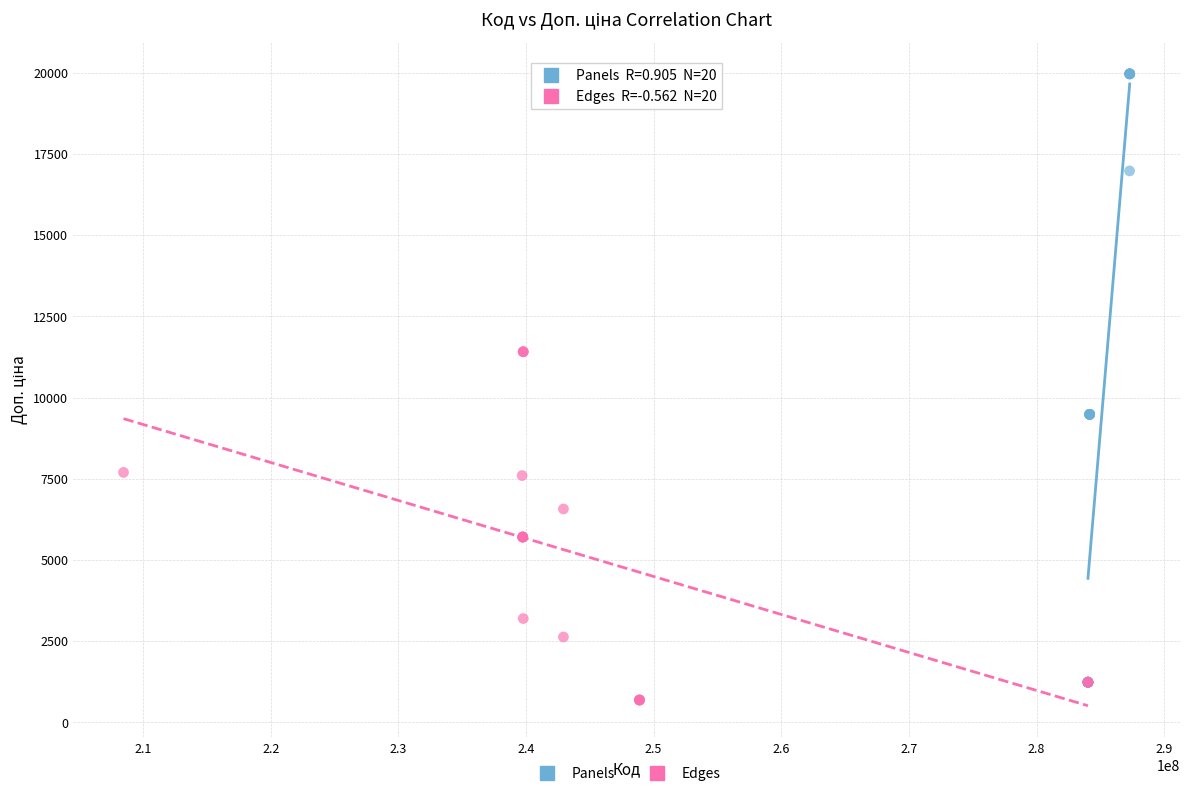

Which series contains the highest Y value?

Panels